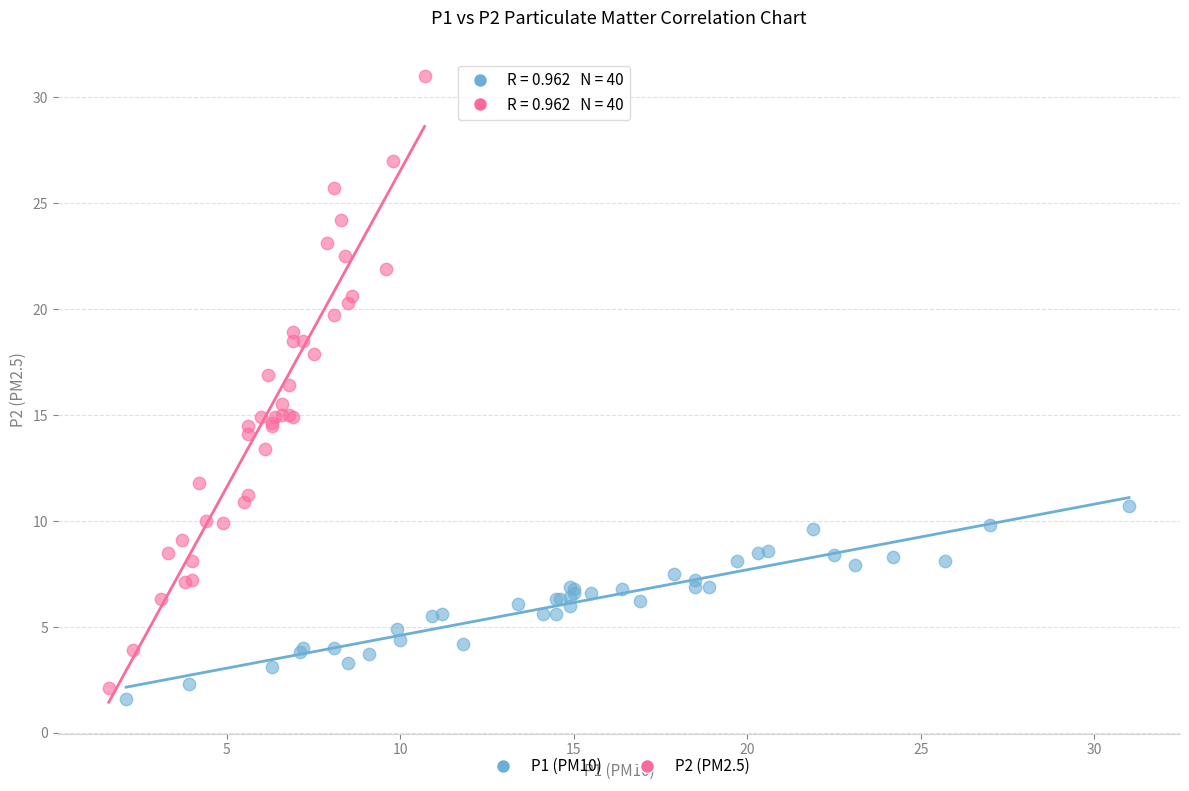

Which series contains the lowest Y value?

P1 (PM10)